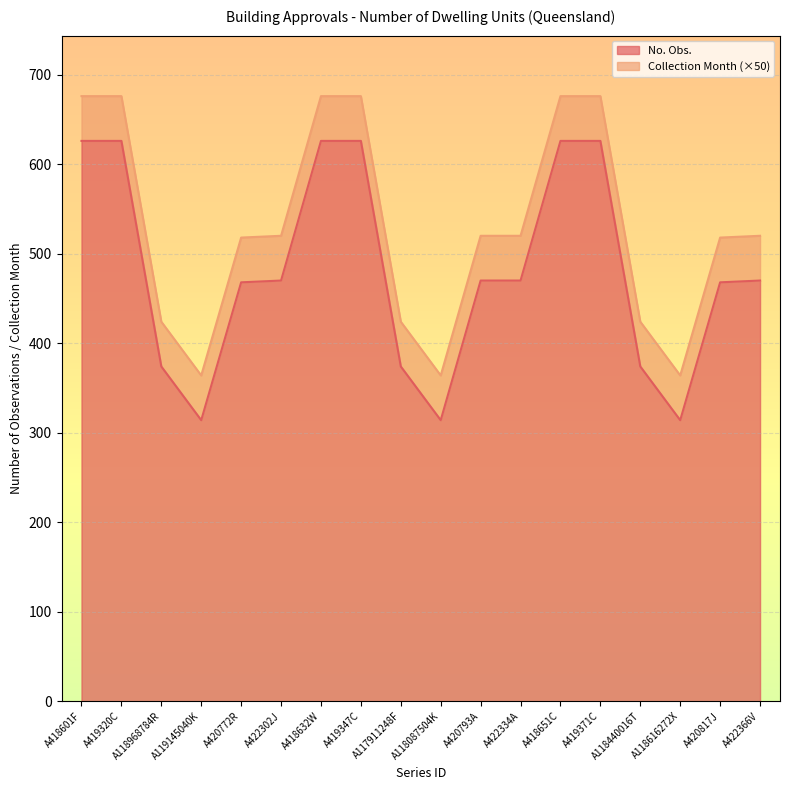

True or false: No. Obs. has a value of 986 at A419371C.

False